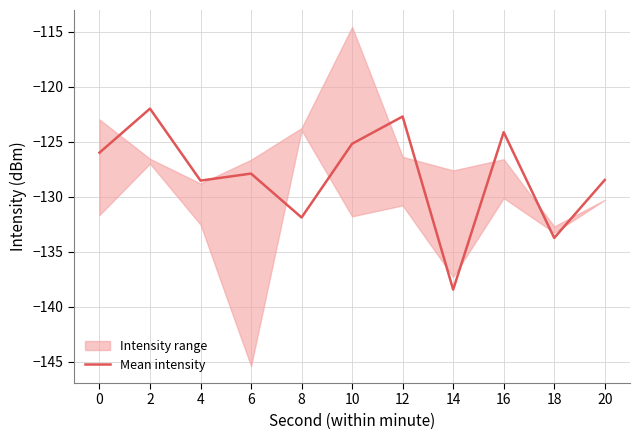

The chart shows a value of -138.4 at 14. True or false?

True